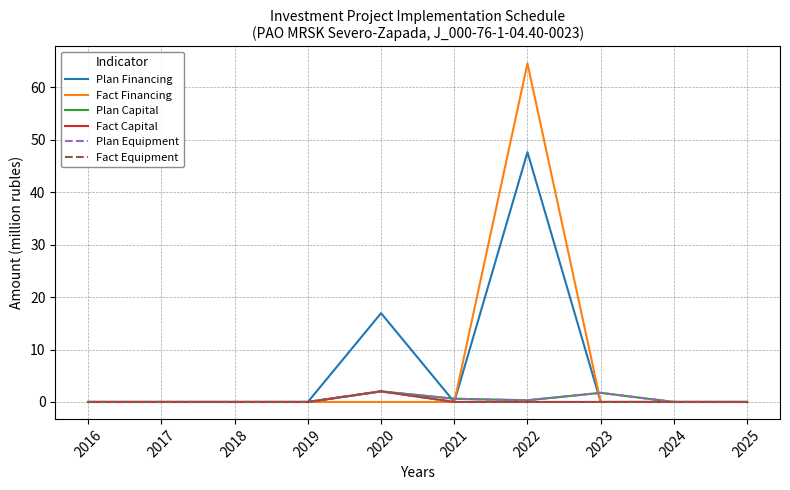

Which series has the widest spread of values?

Fact Financing